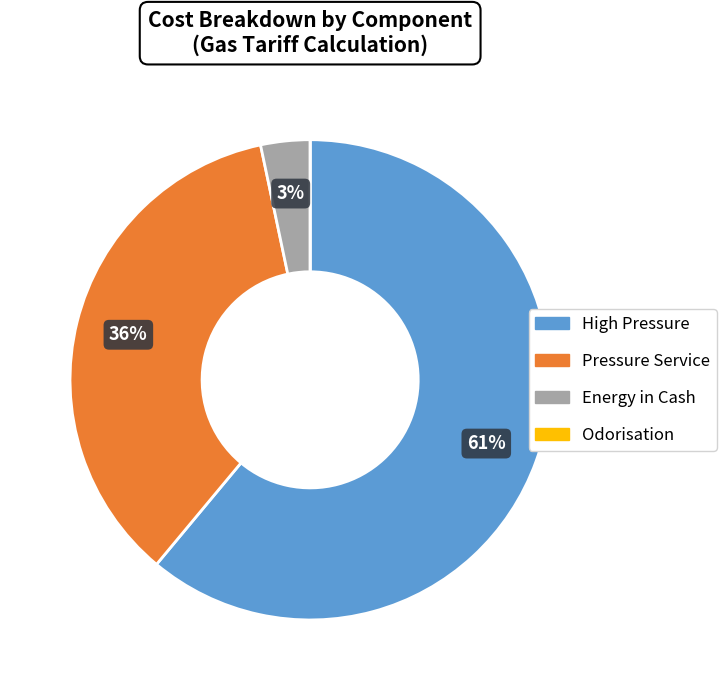

Combined, do High Pressure and Pressure Service account for over 50%?

Yes